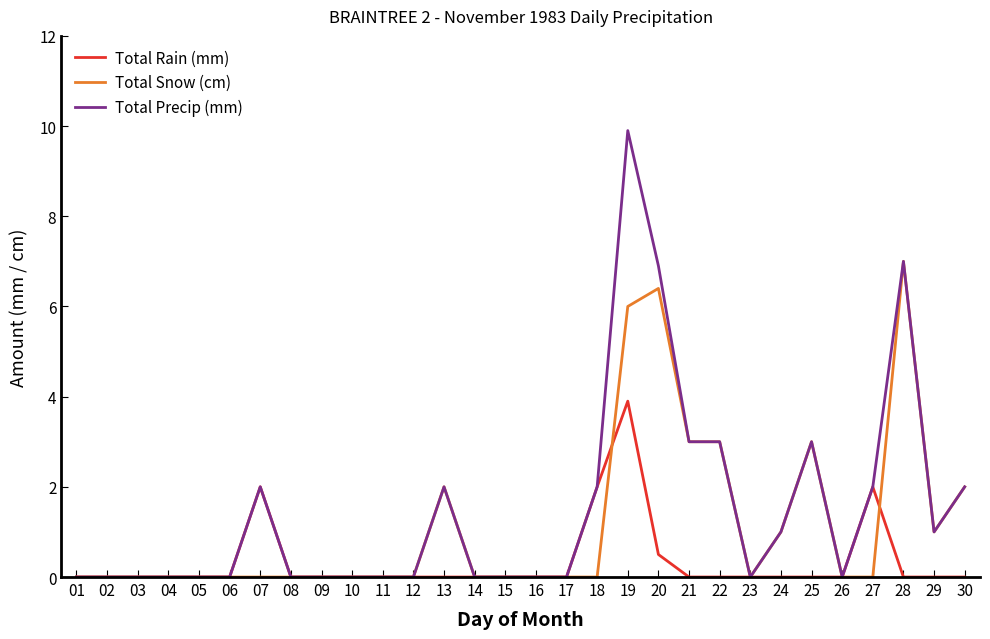

What are all the series names shown in the legend?

Total Rain (mm), Total Snow (cm), Total Precip (mm)